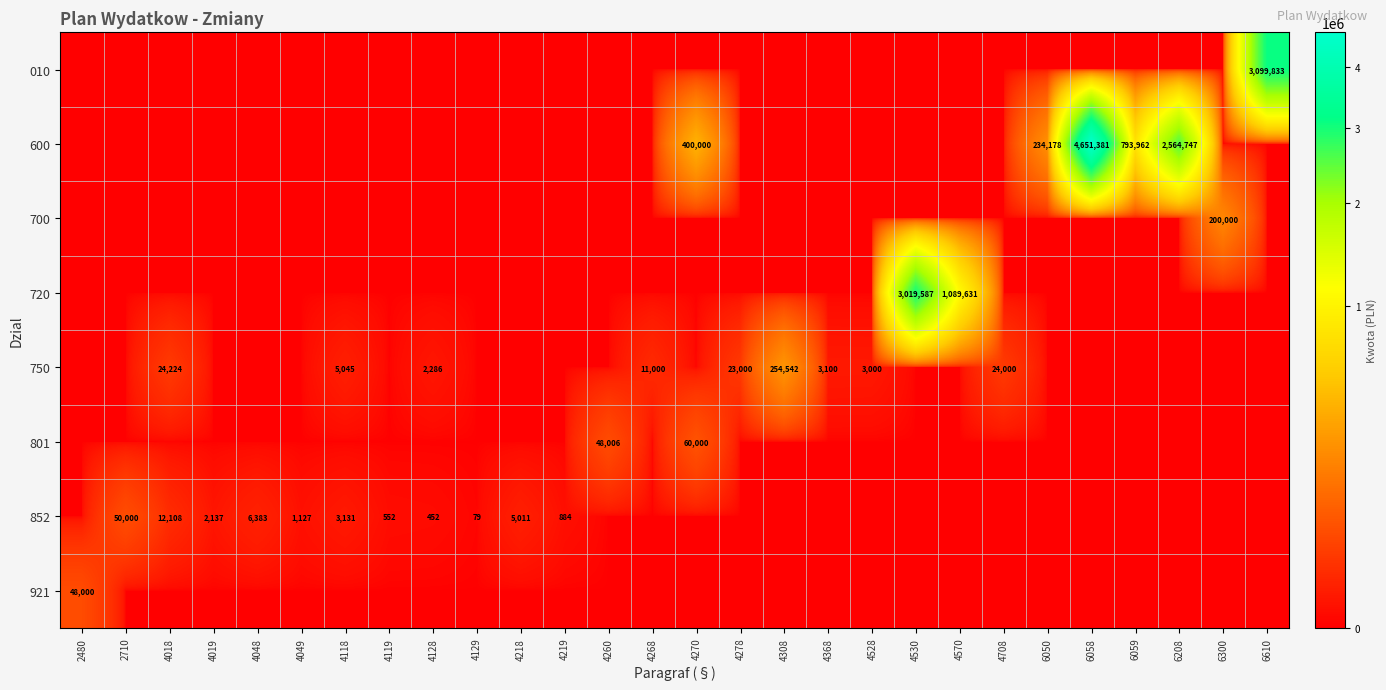

Is it true that 600 equals 501712 at 6059?

False